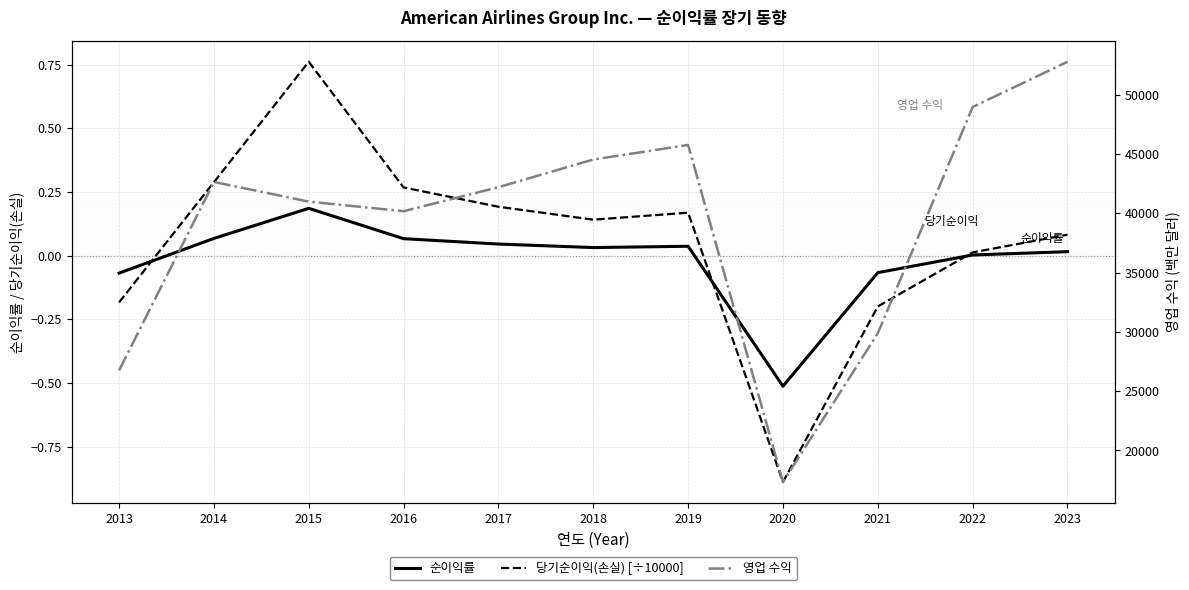

True or false: 당기순이익(손실) [÷10000] has more than 1 points higher than both neighbors.

True